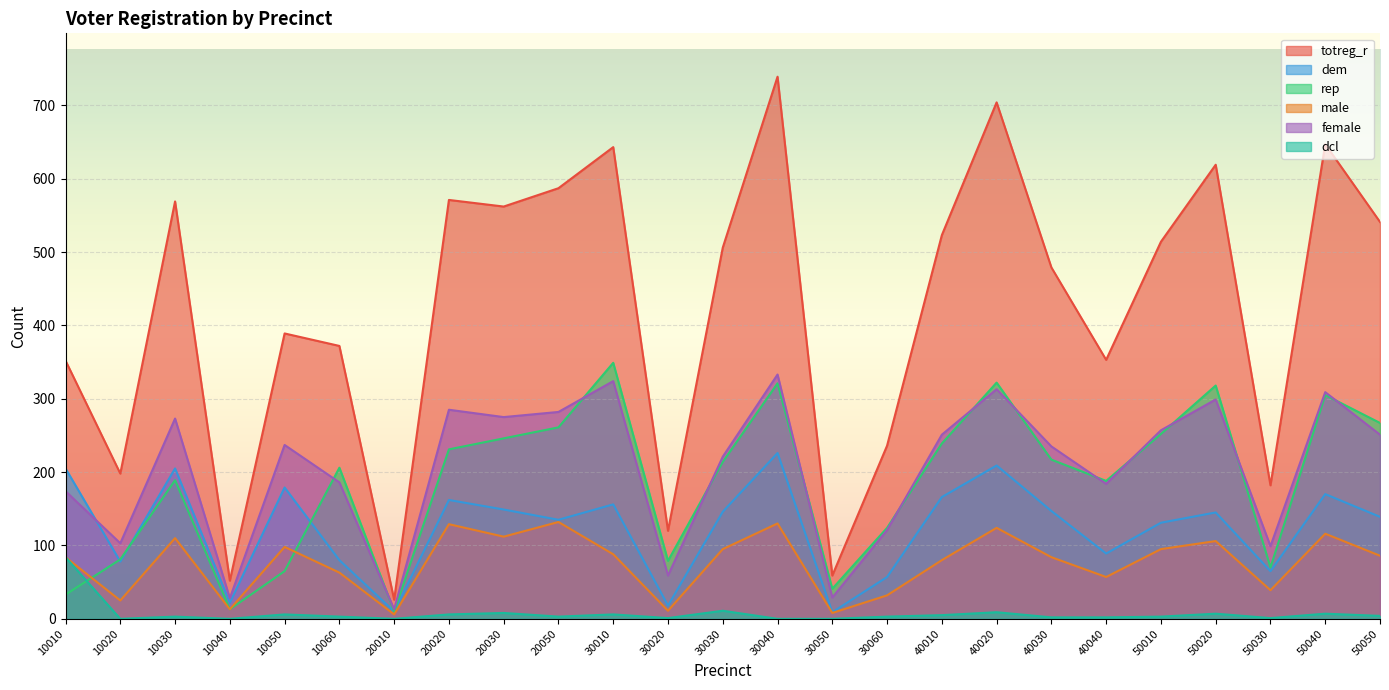

Which category has the lowest value across all series?

10020